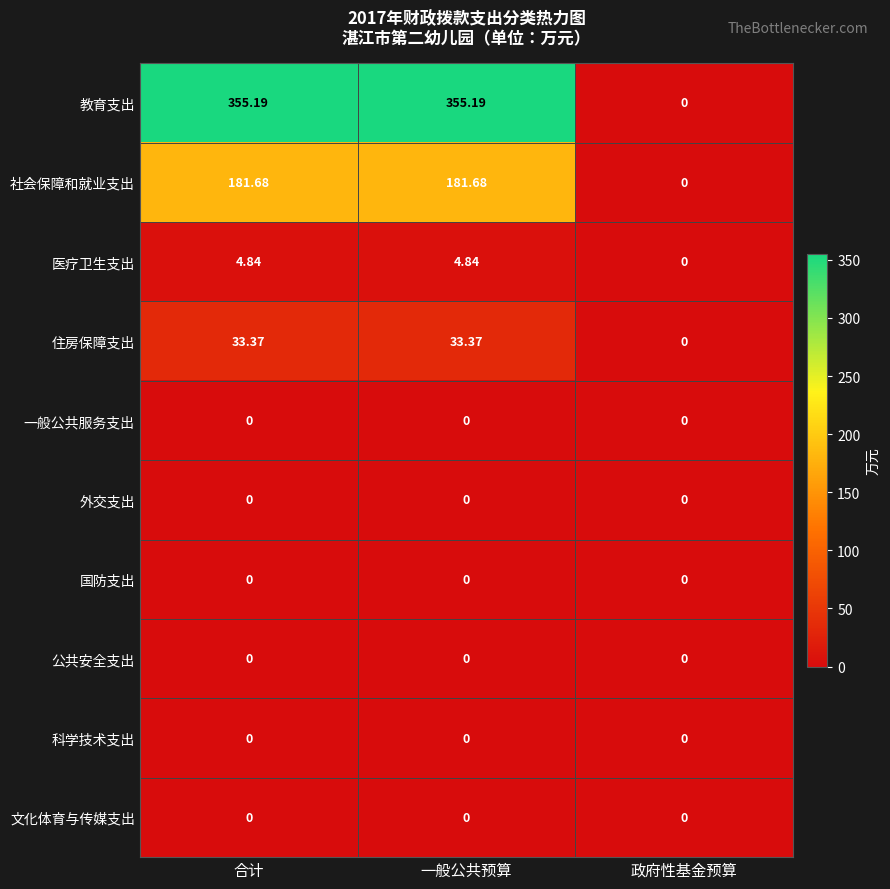

Which series has the widest spread of values?

教育支出